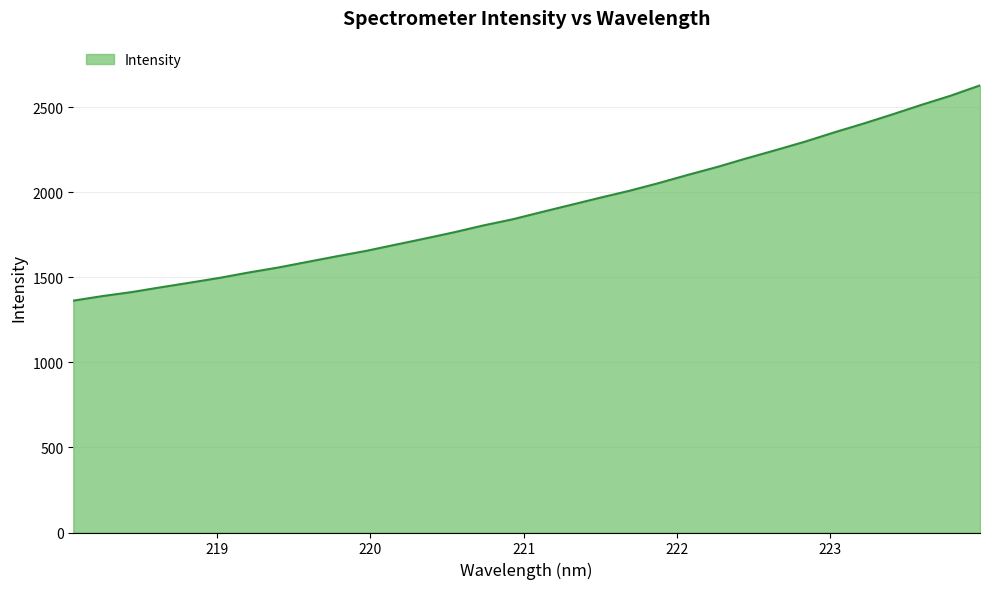

What is the maximum value shown in the chart?

2628.6